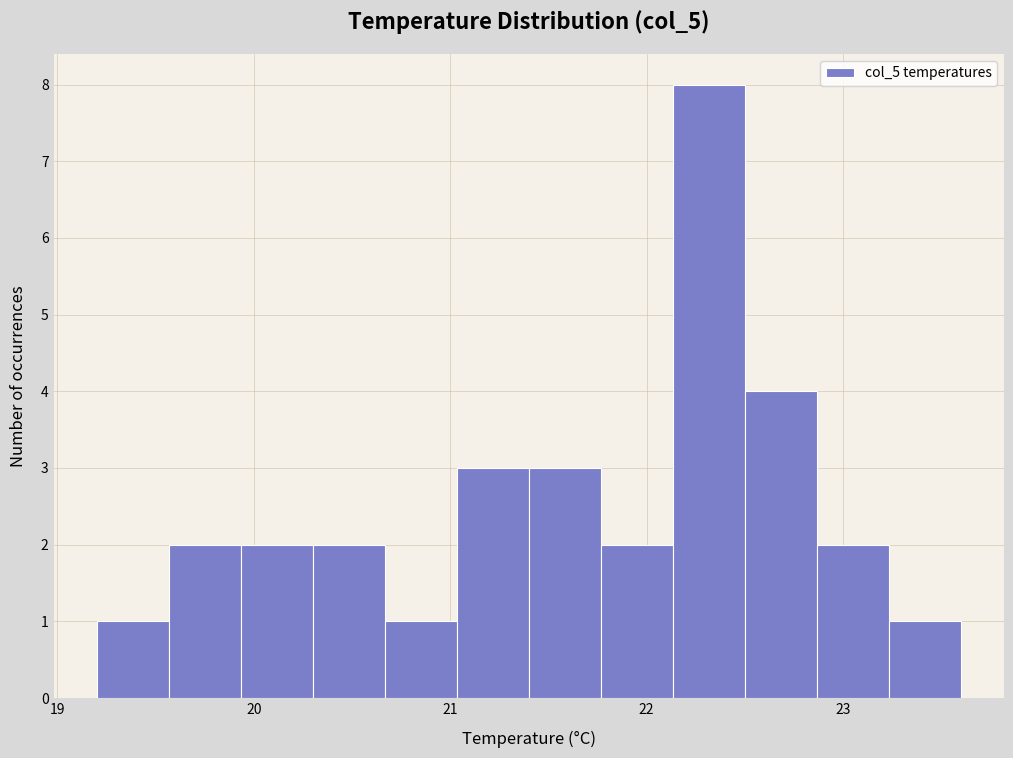

Read against the x-axis, roughly where is the centre of the tallest bar?

22.3